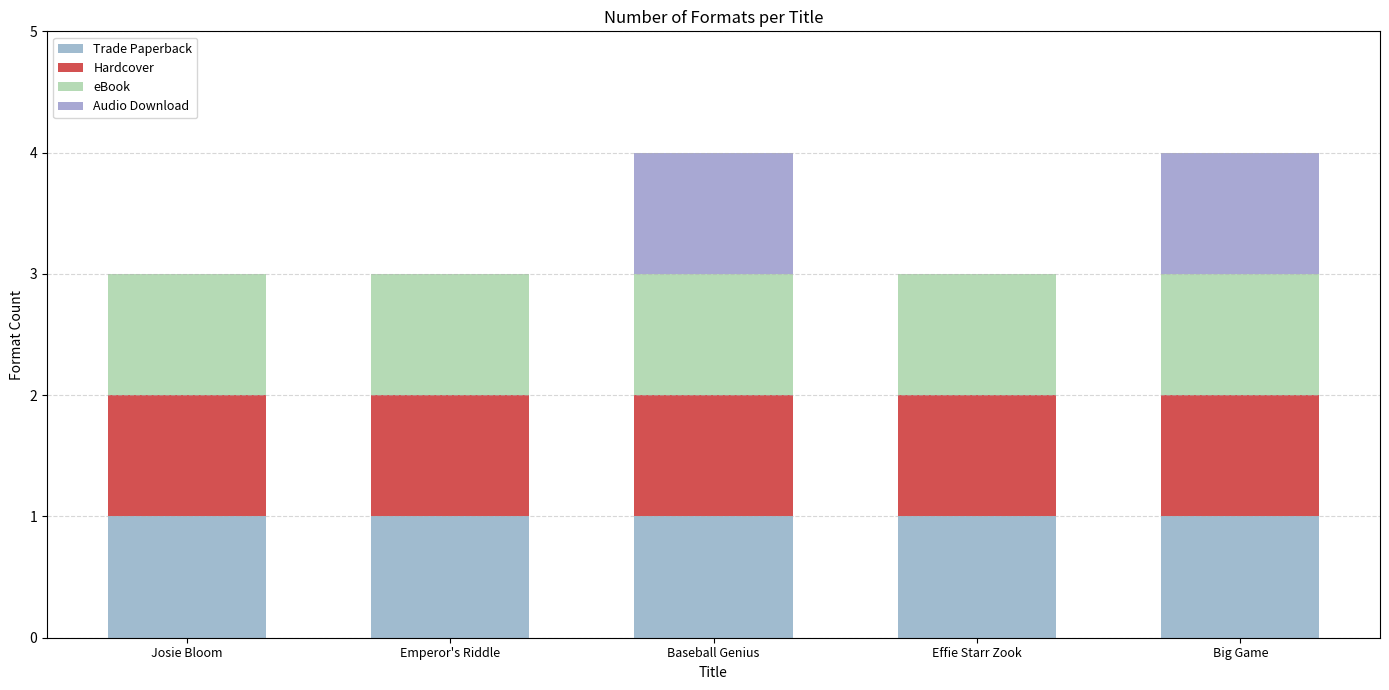

What is the label of the 2nd bar from the left?

Emperor's Riddle